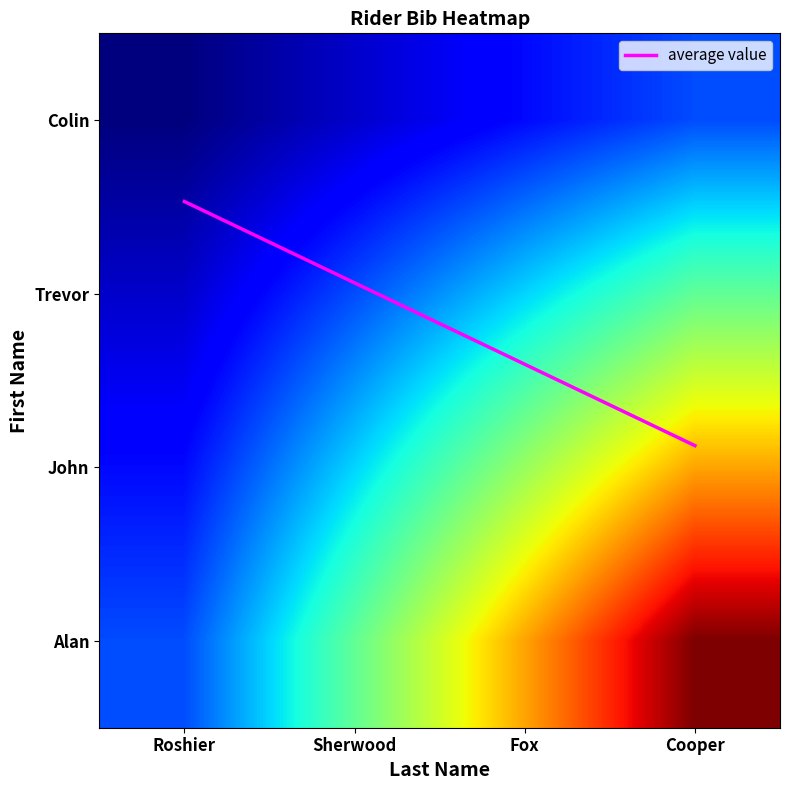

Read the average value value at Fox.

1.4